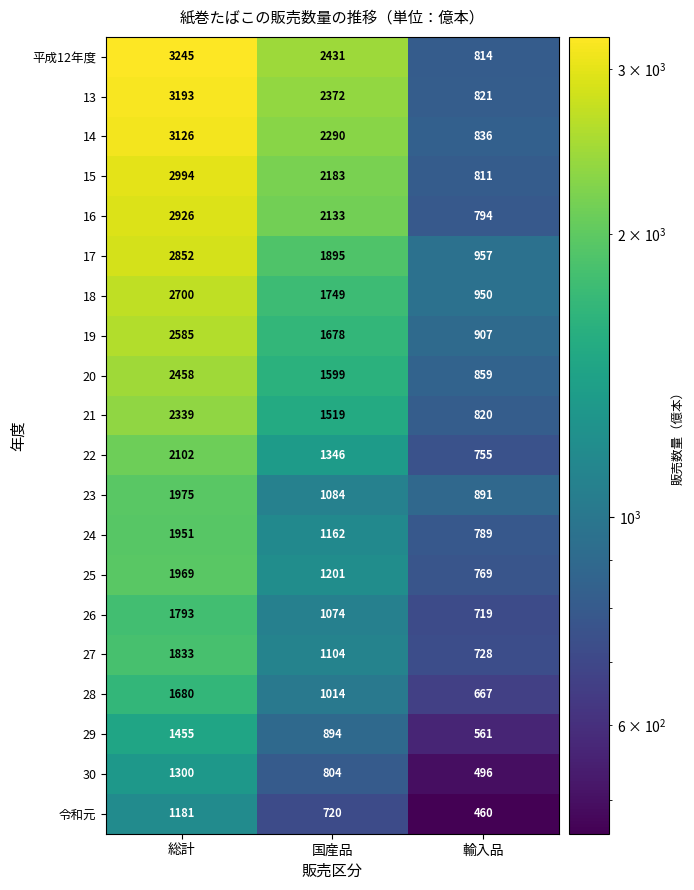

What is the difference between the 18 values at 輸入品 and 総計?

1750